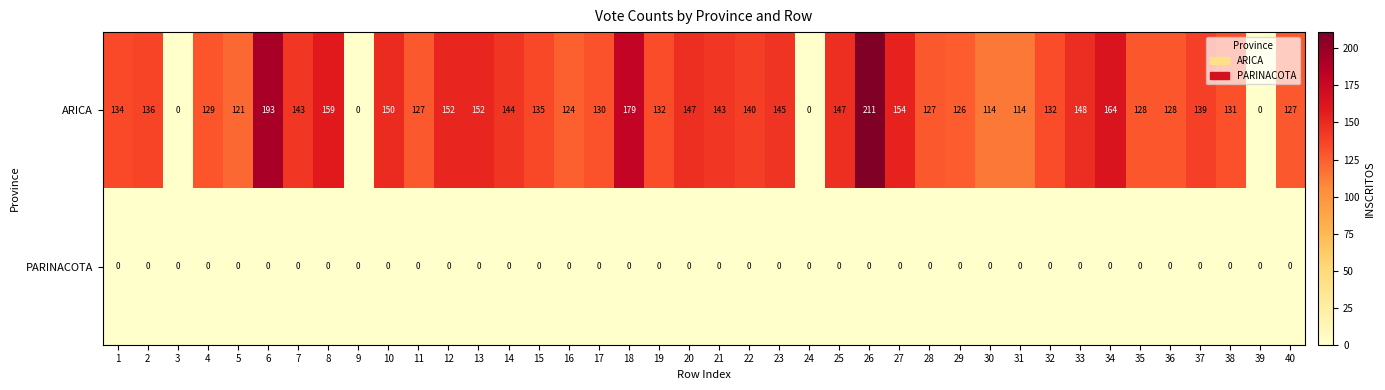

Which series changed the most between 1 and 40?

ARICA